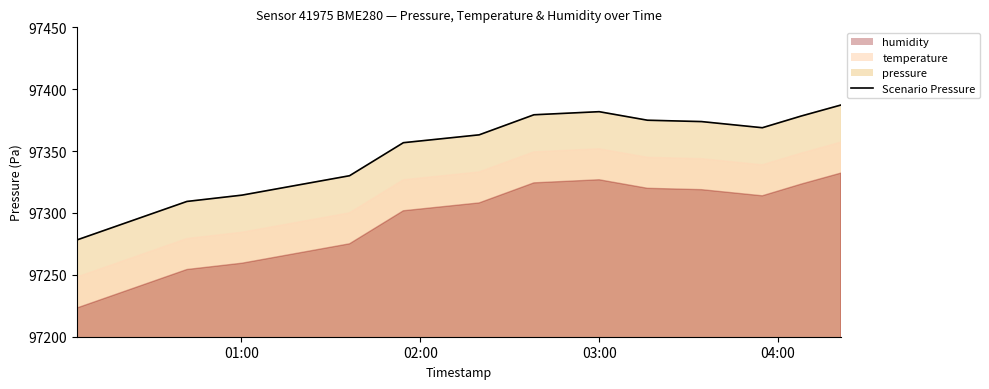

Does the chart have visible grid lines?

No